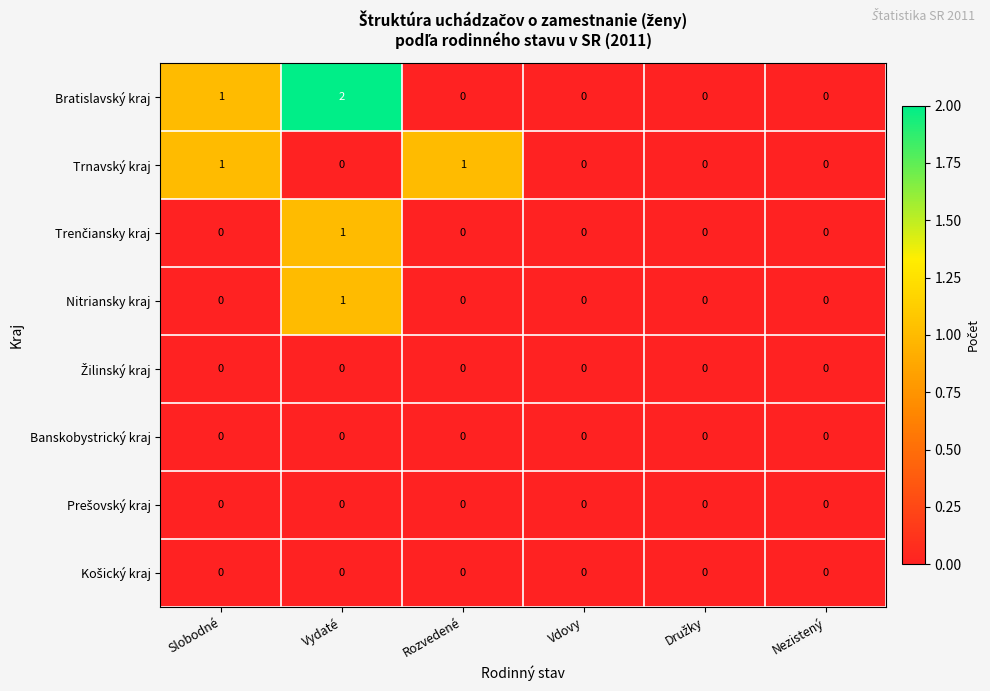

Which series has the largest total across all categories?

Bratislavský kraj